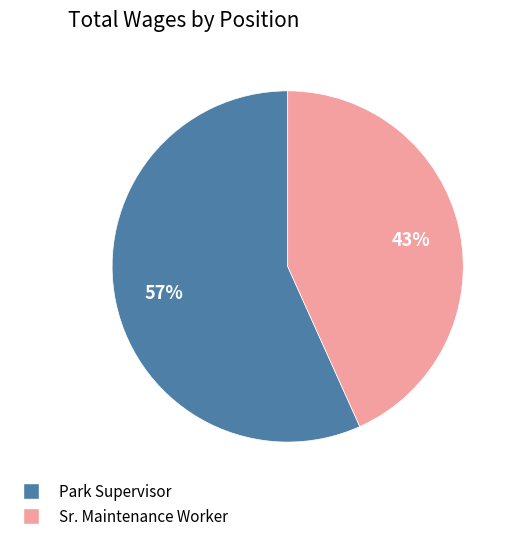

Is it true that Sr. Maintenance Worker is 43% of the pie?

True